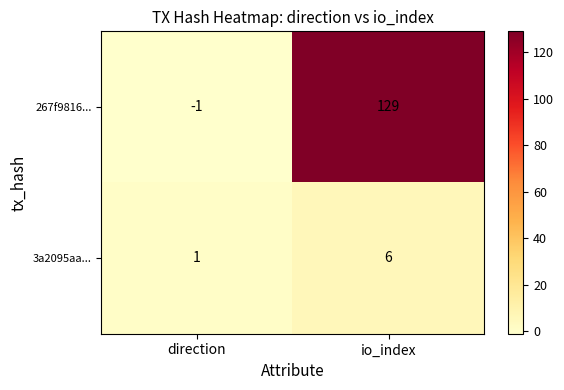

Where is 3a2095aa... nearest to the value 3?

direction